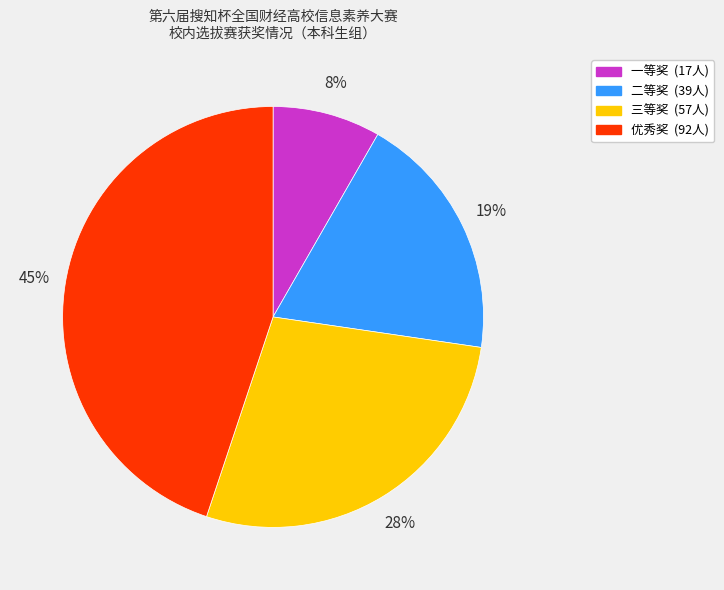

True or false: 三等奖 accounts for 39% of the total.

False